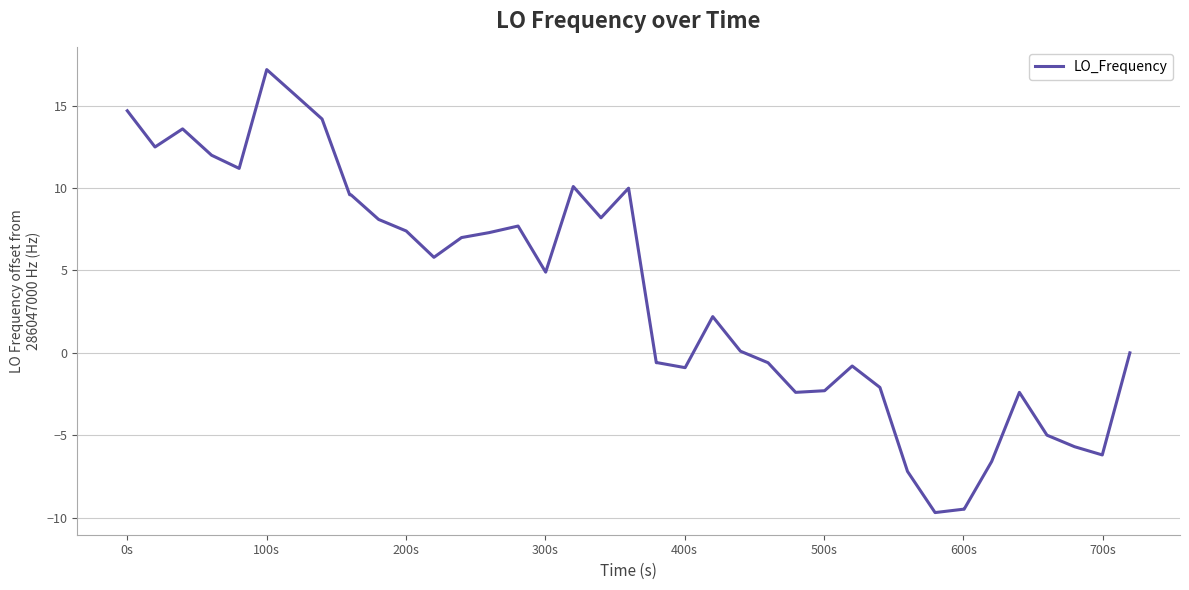

What is the maximum value shown in the chart?

17.2